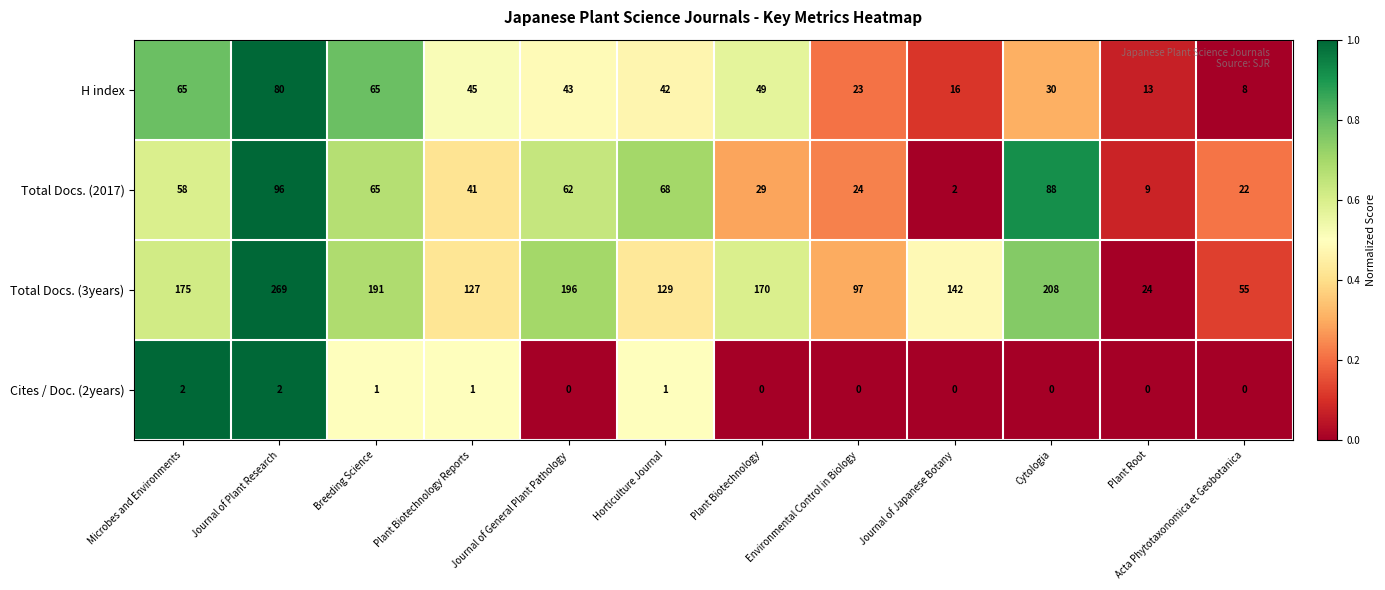

Which series has the largest total across all categories?

Total Docs. (3years)